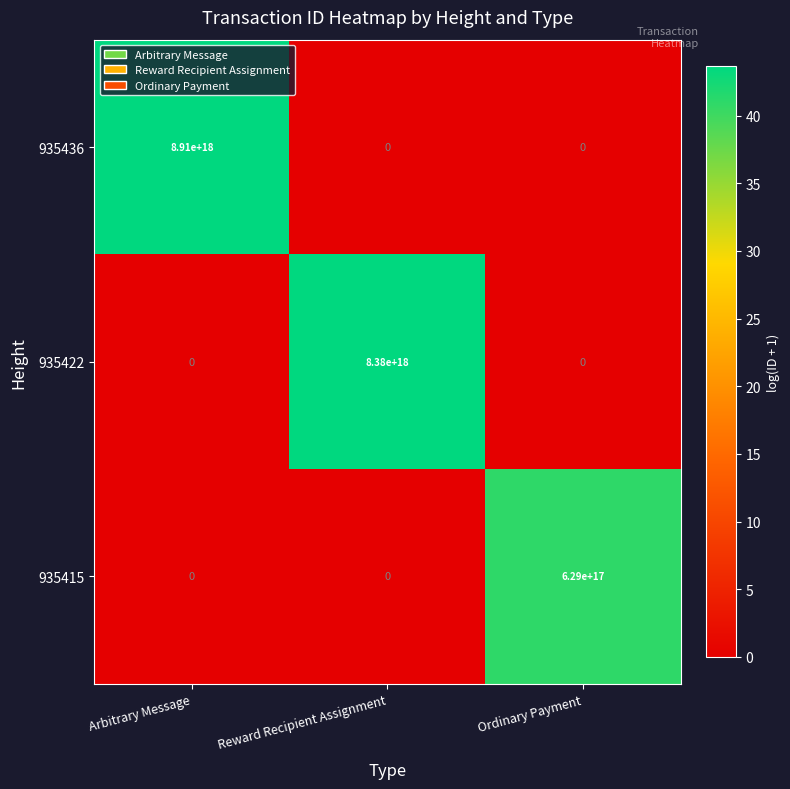

At which category is the sum across all series the highest?

Arbitrary Message